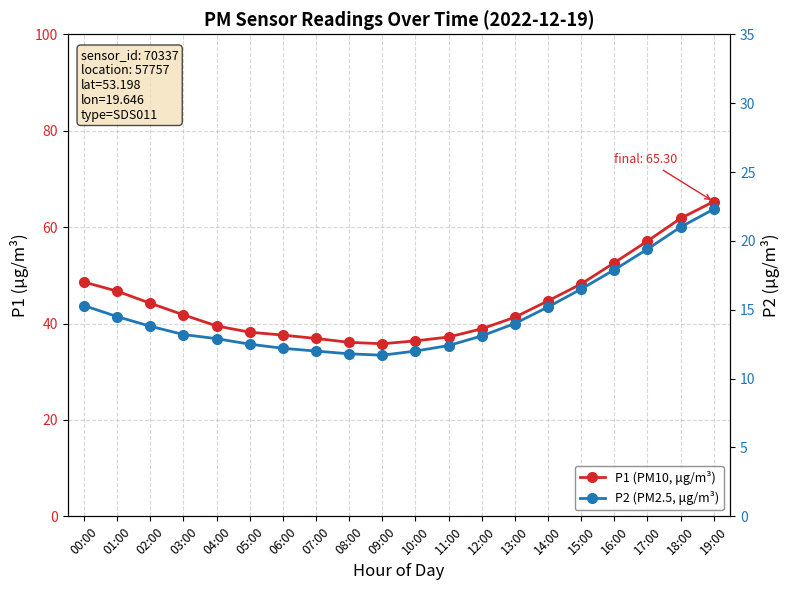

True or false: P2 (PM2.5, μg/m³) and P1 (PM10, μg/m³) cross at least once.

False